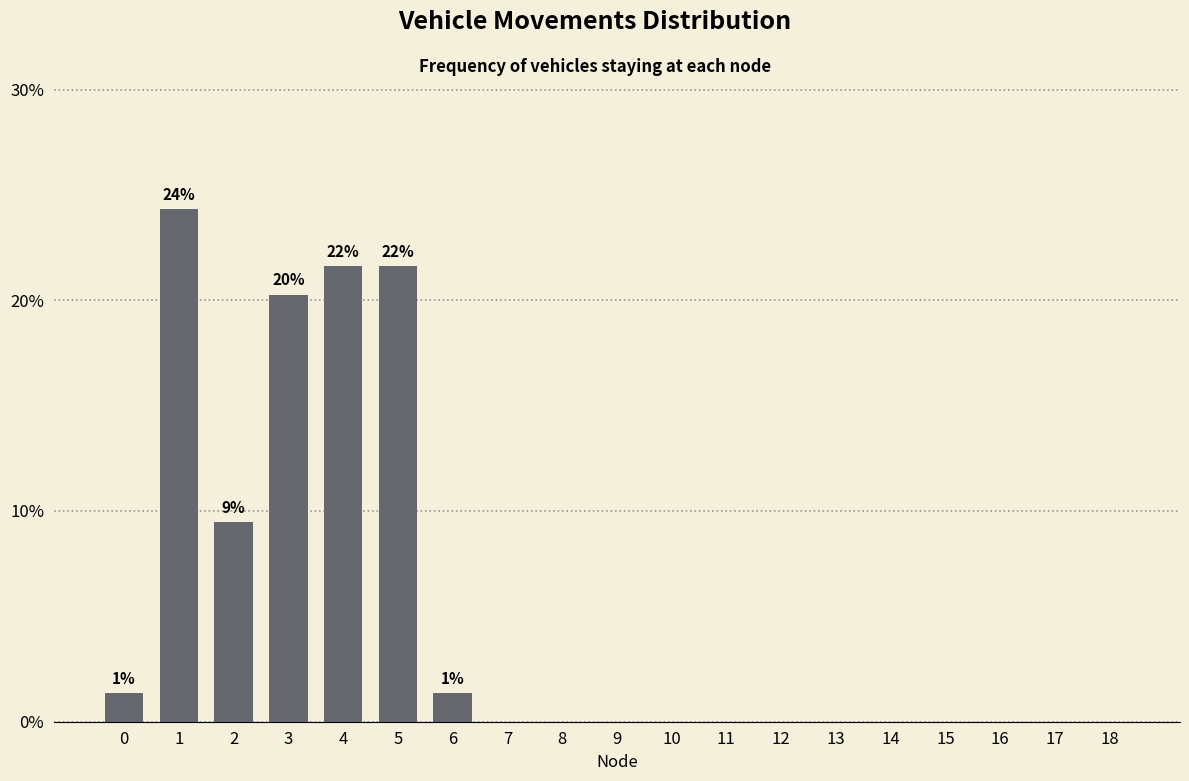

Reading left to right, transcribe all the data shown in this chart.

0=1.4	1=24.3	2=9.5	3=20.3	4=21.6	5=21.6	6=1.4	7=0.0	8=0.0	9=0.0	10=0.0	11=0.0	12=0.0	13=0.0	14=0.0	15=0.0	16=0.0	17=0.0	18=0.0